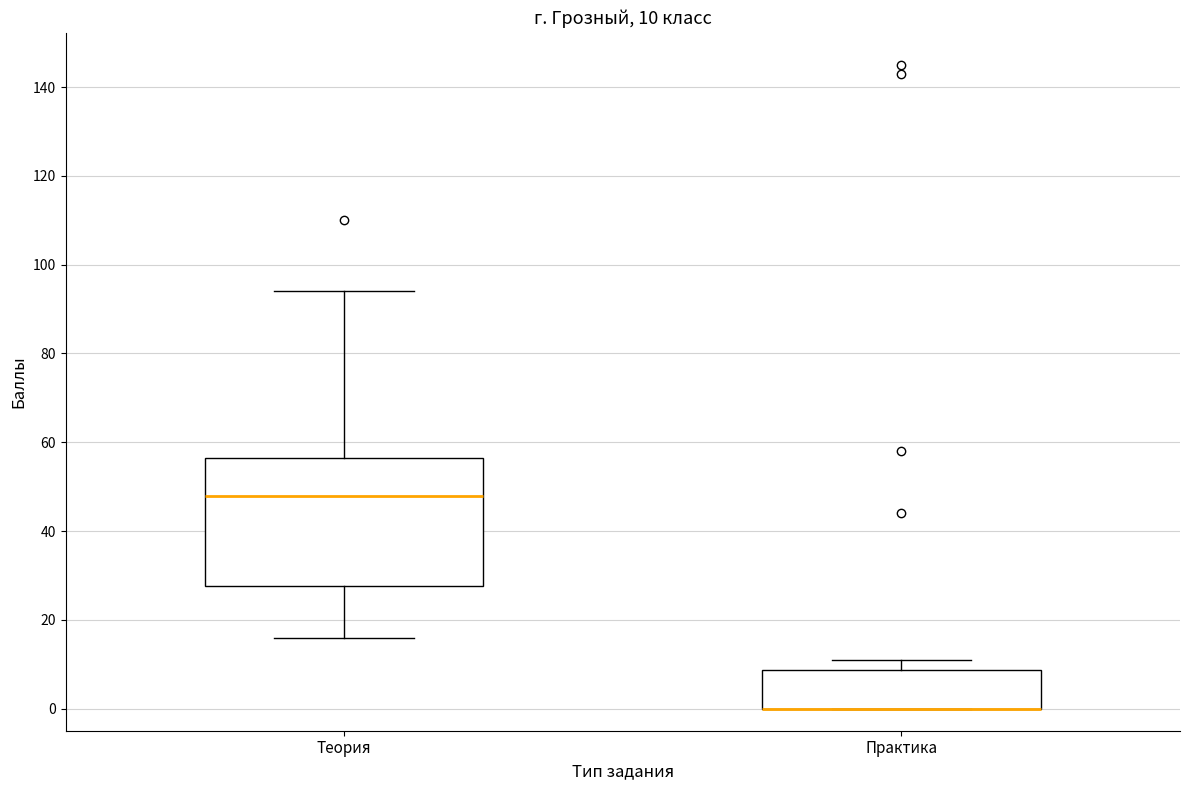

Which box is the tallest, from its lower edge to its upper edge?

Теория